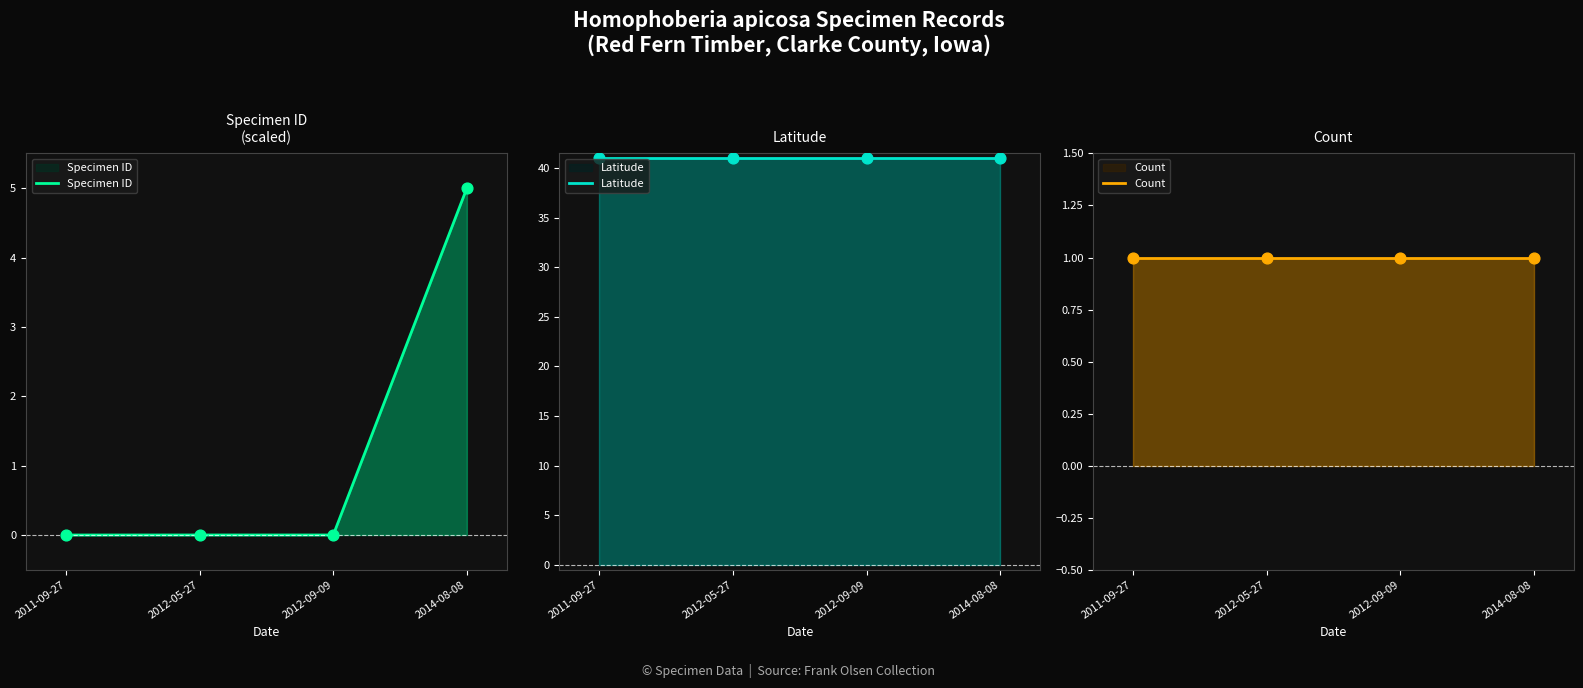

At how many categories does at least one series exceed 20?

4